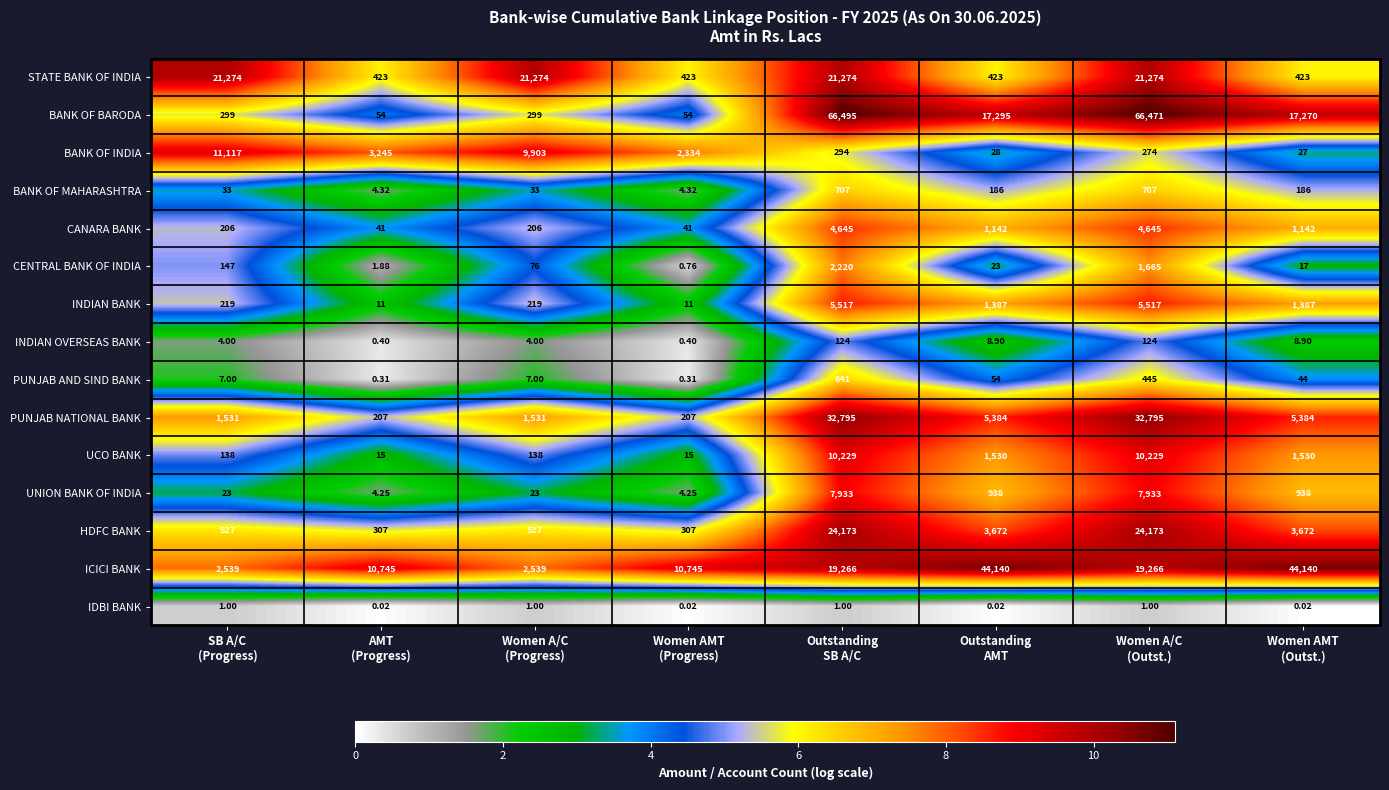

Which series has the widest spread of values?

BANK OF BARODA